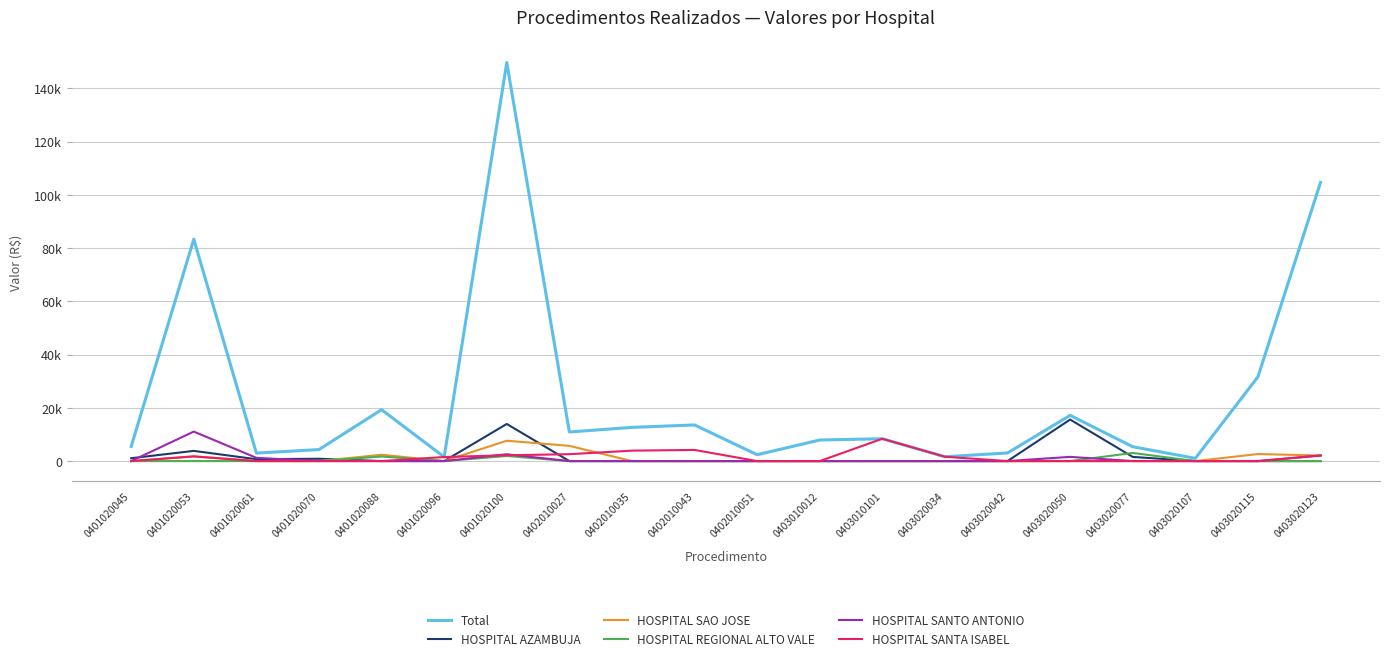

Does the chart have visible grid lines?

Yes